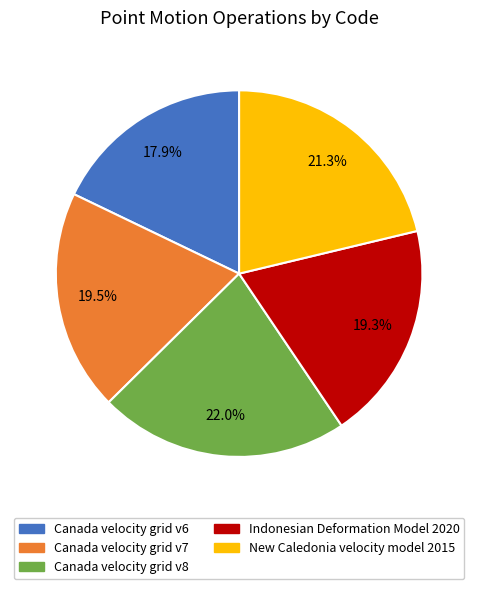

Which category has the biggest portion of the pie?

Canada velocity grid v8